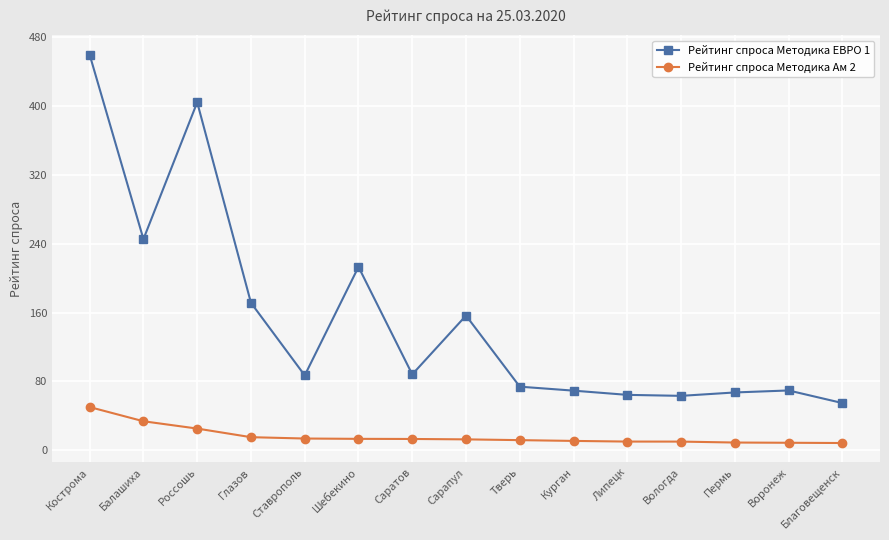

Which category has the highest value across all series?

Кострома